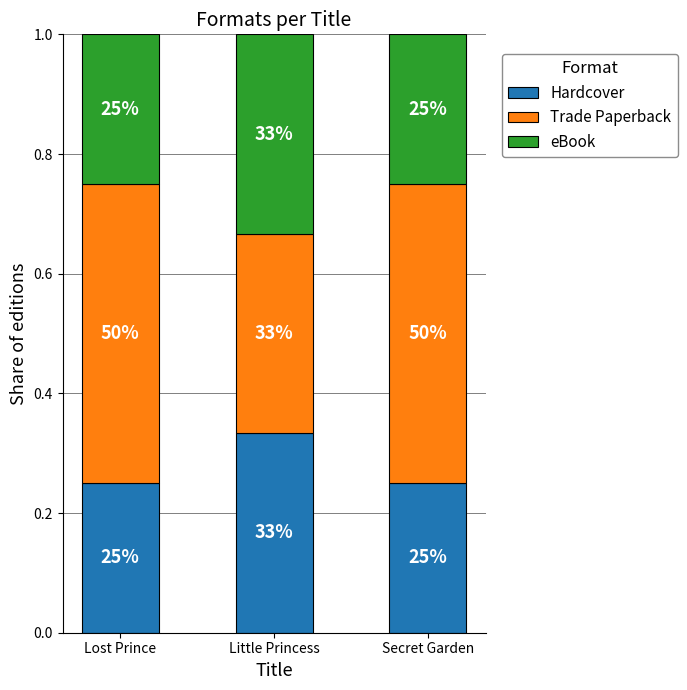

Rank the categories by eBook value from highest to lowest.

Little Princess, Lost Prince, Secret Garden